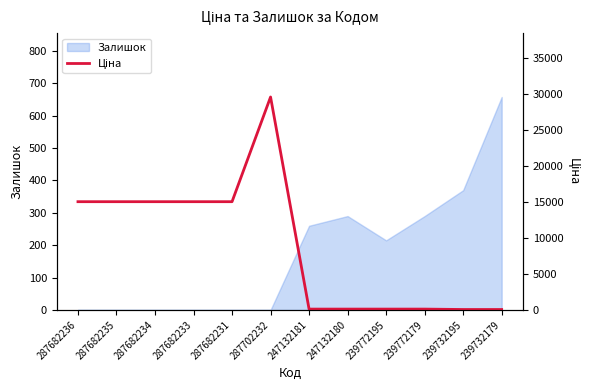

Does the chart have visible grid lines?

No